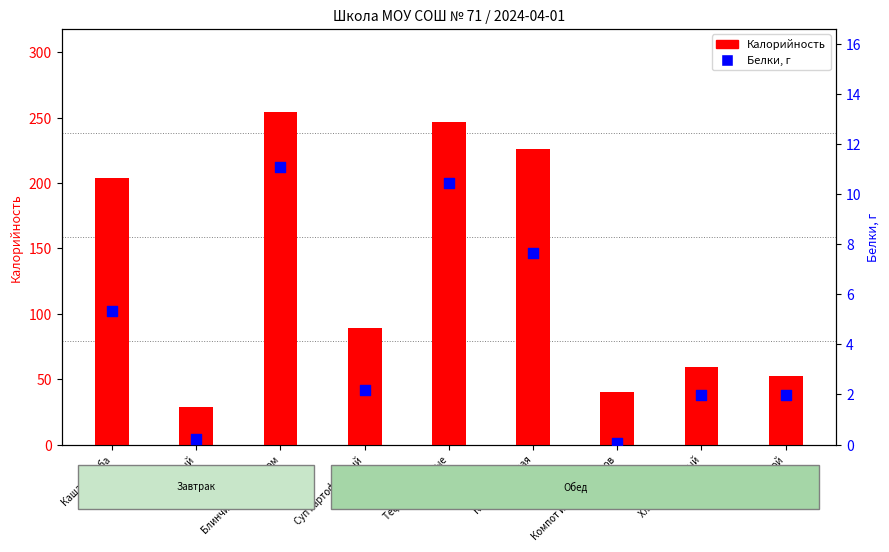

Which series contains the highest Y value?

Калорийность